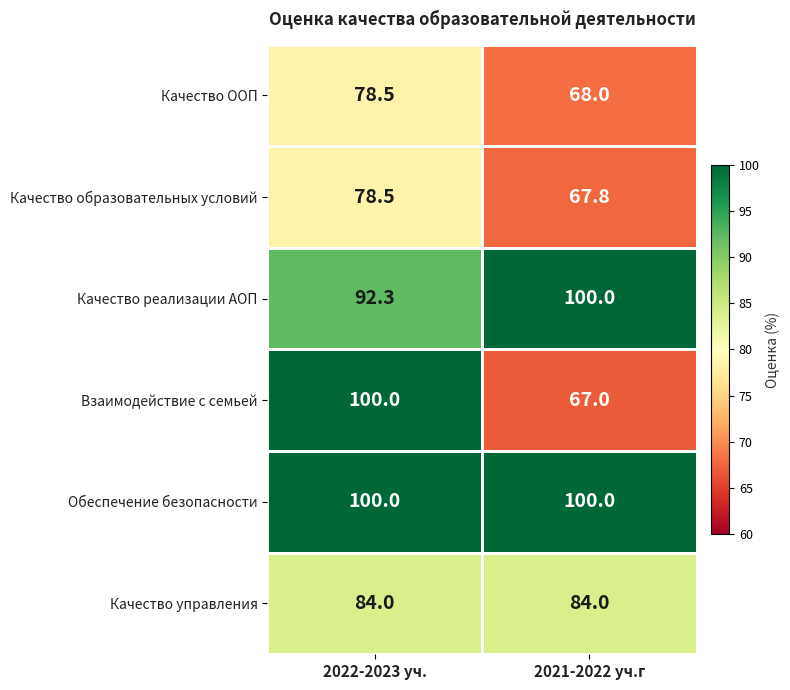

Is it true that Качество образовательных условий equals 104.2 at 2022-2023 уч.?

False